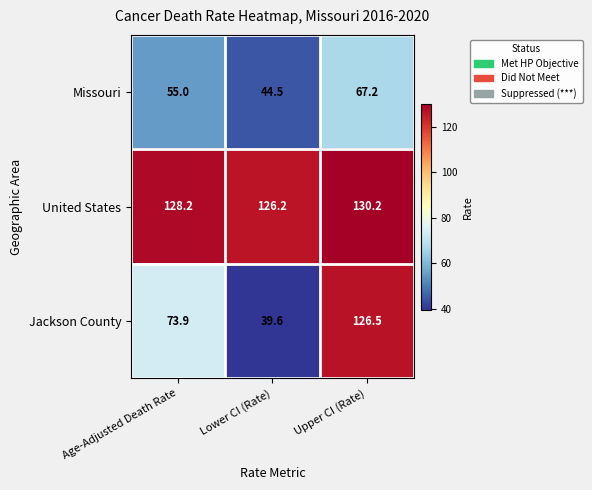

What is the smallest value displayed?

39.6